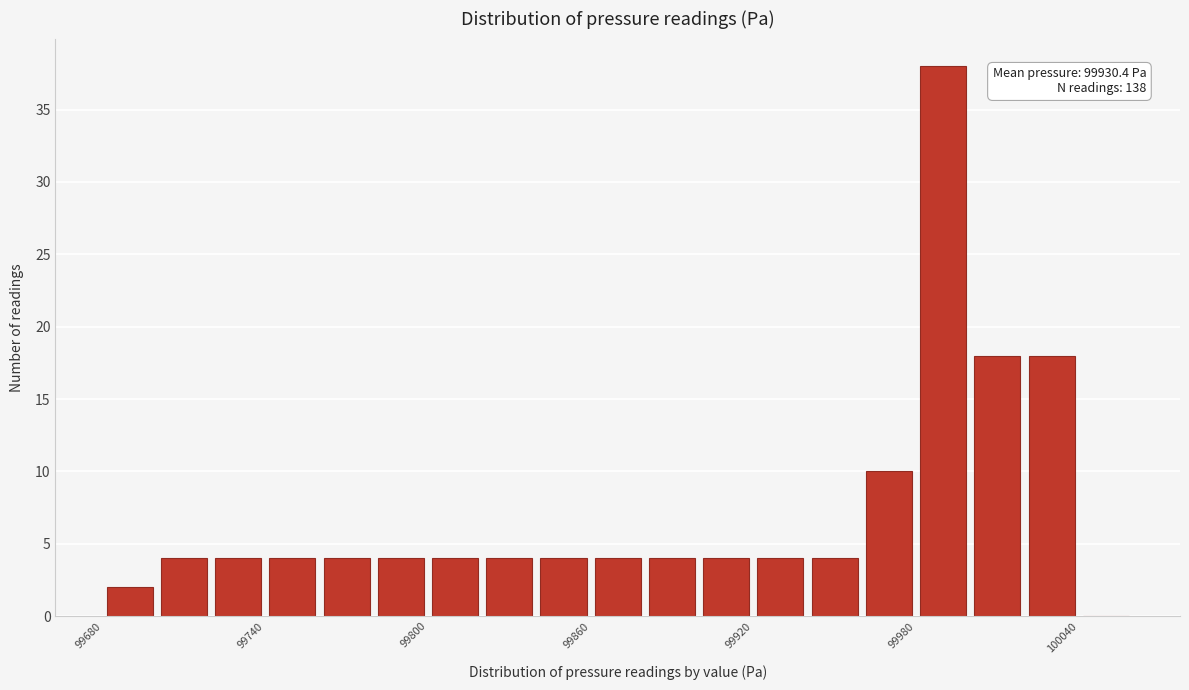

Around what value on the x-axis is the tallest bar? Give the approximate position of its centre, as read against the axis.

99990